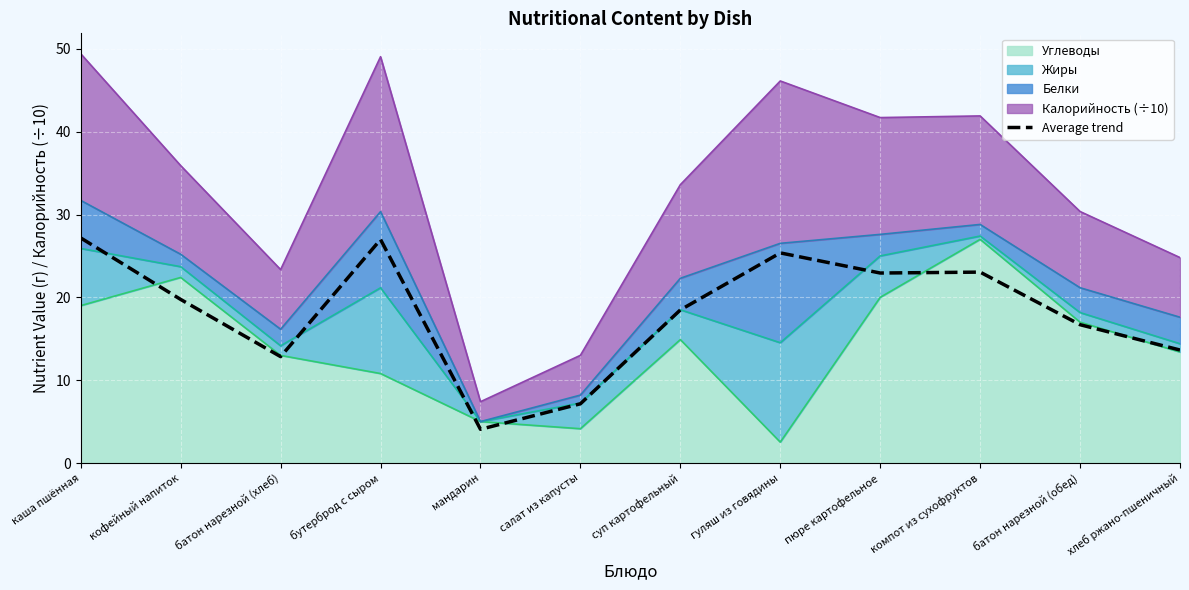

Between кофейный напиток and батон нарезной (хлеб), which is larger?

кофейный напиток